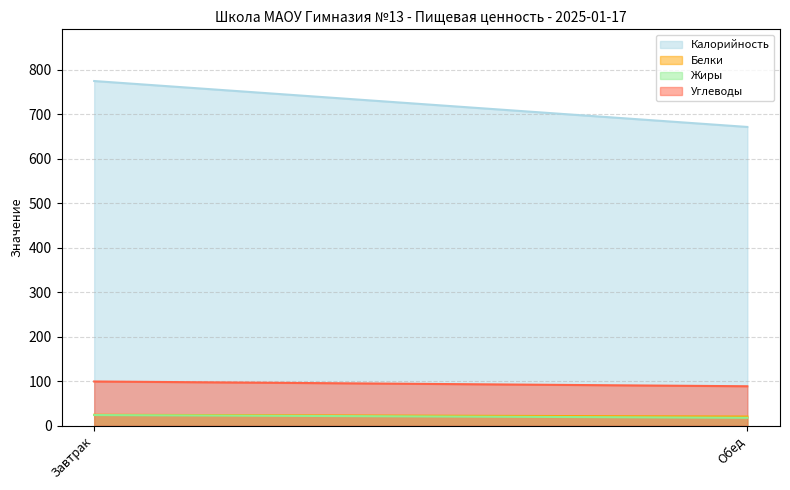

Does the chart display data point markers on the line(s)?

No